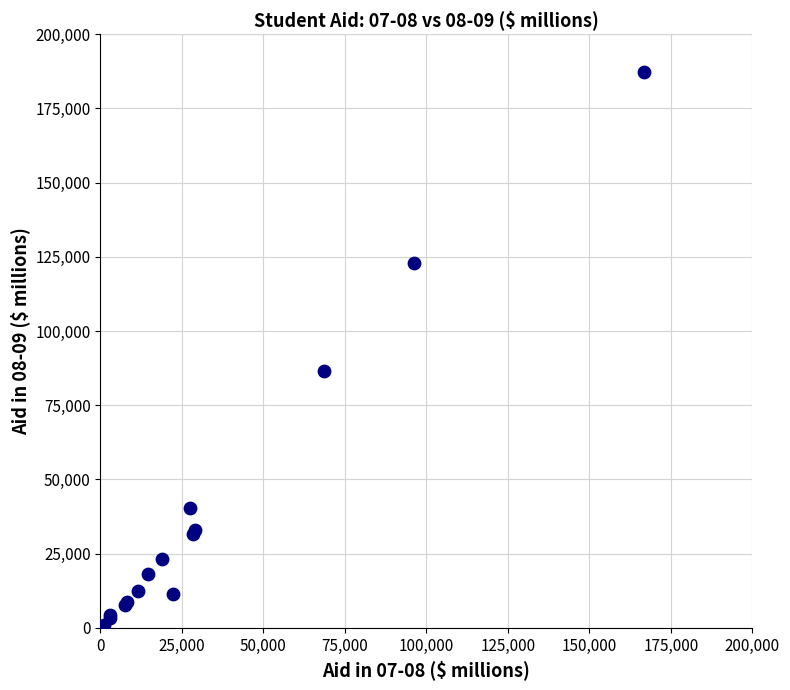

What Y value in the scatter plot is closest to 93932?

86428.7